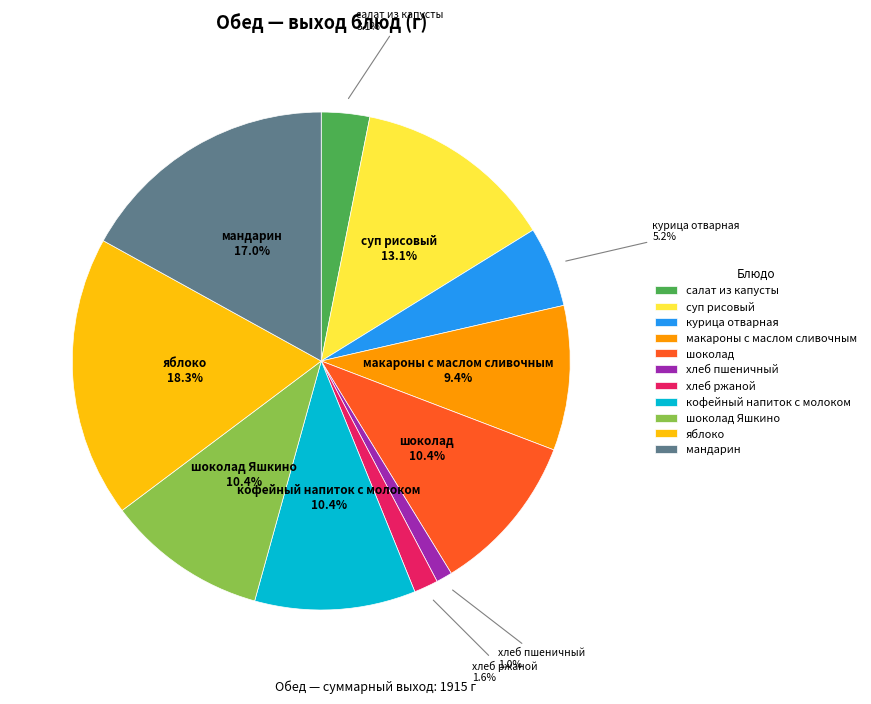

Combined, do курица отварная and кофейный напиток с молоком account for over 50%?

No